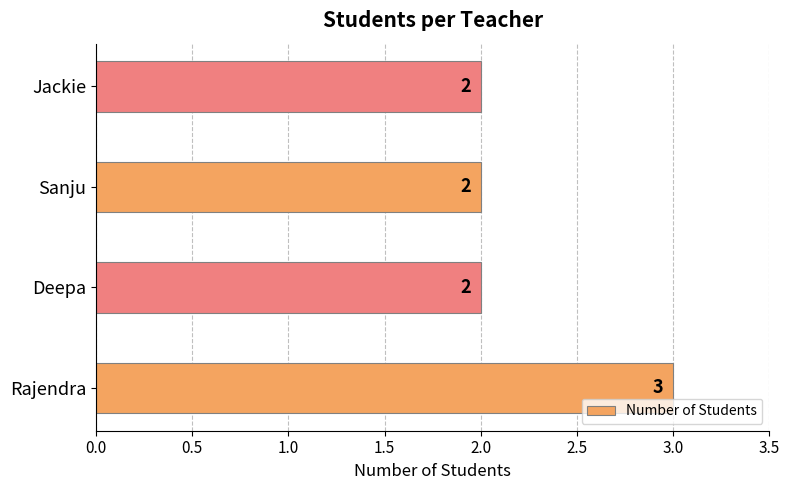

Approximately how many times larger is the value at Rajendra compared to Deepa?

1.5